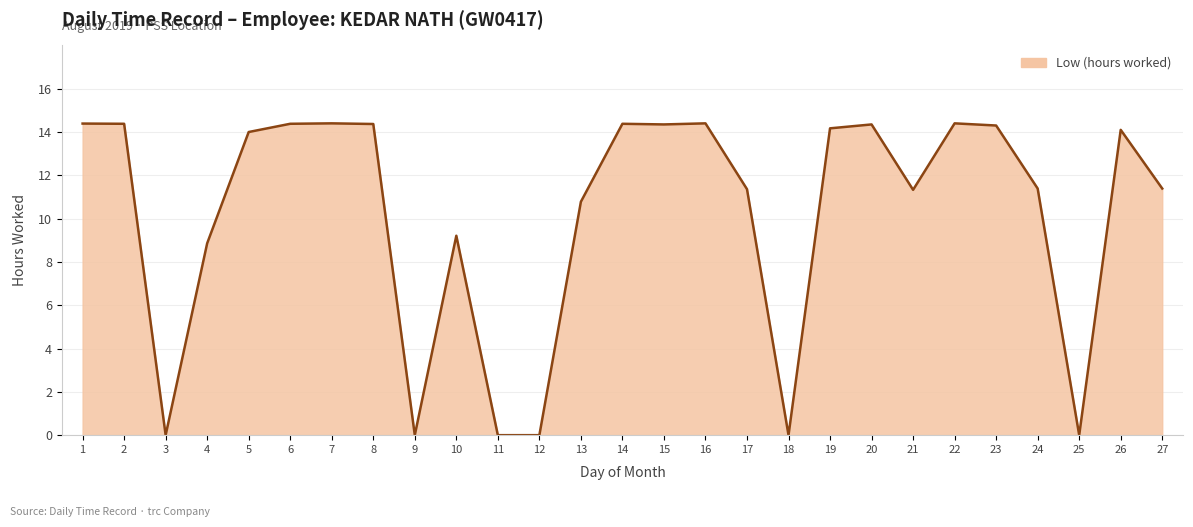

Where is the data nearest to the value 7?

4